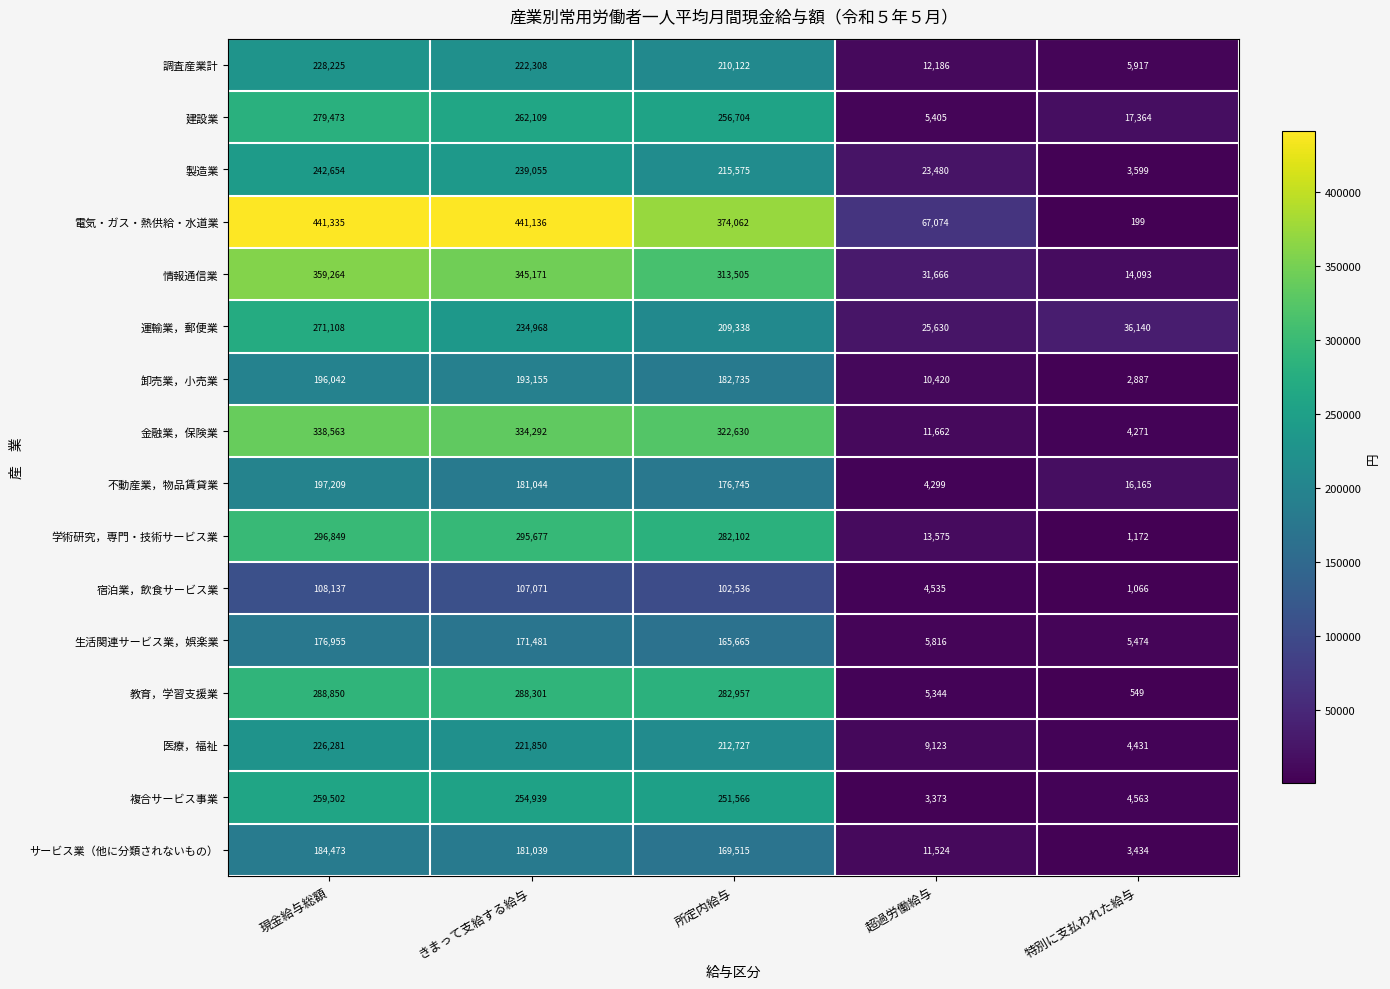

What is the difference between the 学術研究，専門・技術サービス業 values at 特別に支払われた給与 and 所定内給与?

280930